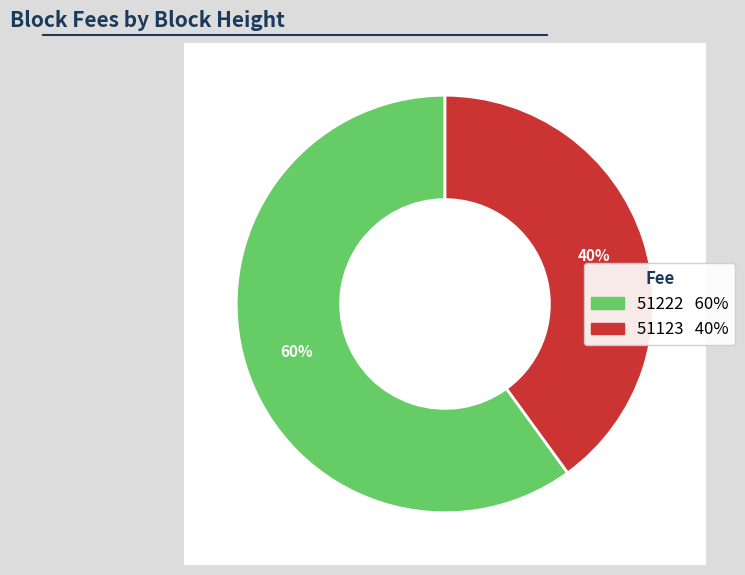

The 51123 slice represents 27% of the pie. True or false?

False